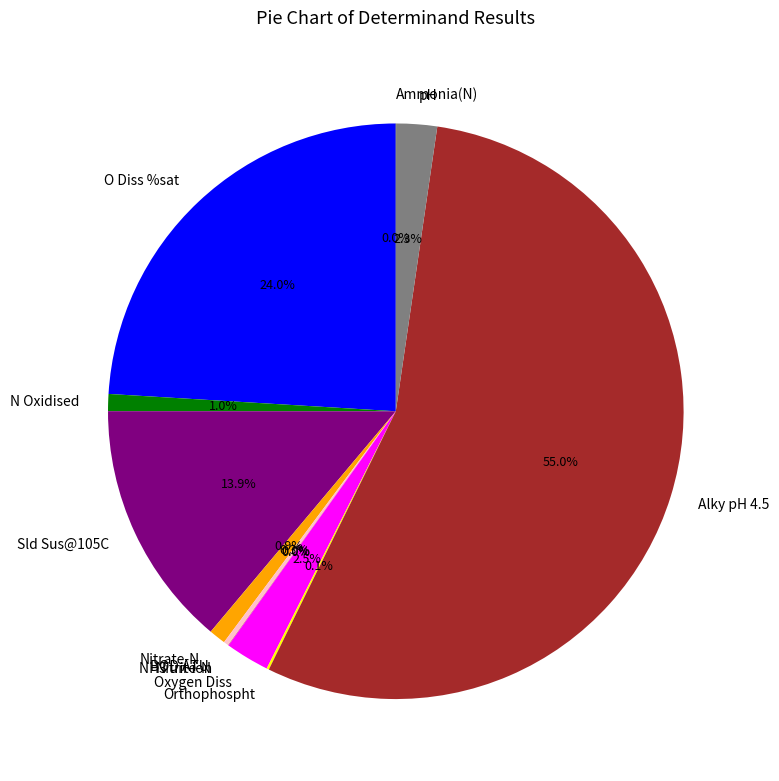

Which slice is the largest?

Alky pH 4.5